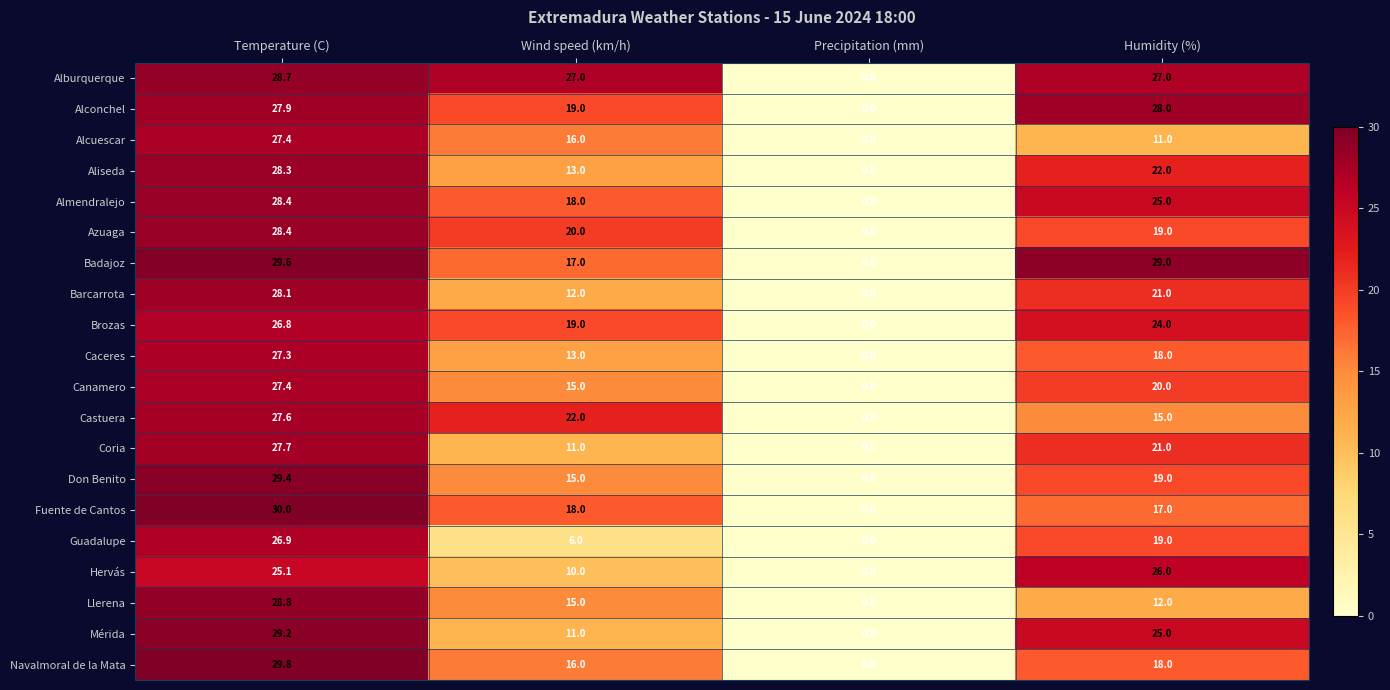

At which category is the sum across all series the highest?

Temperature (C)